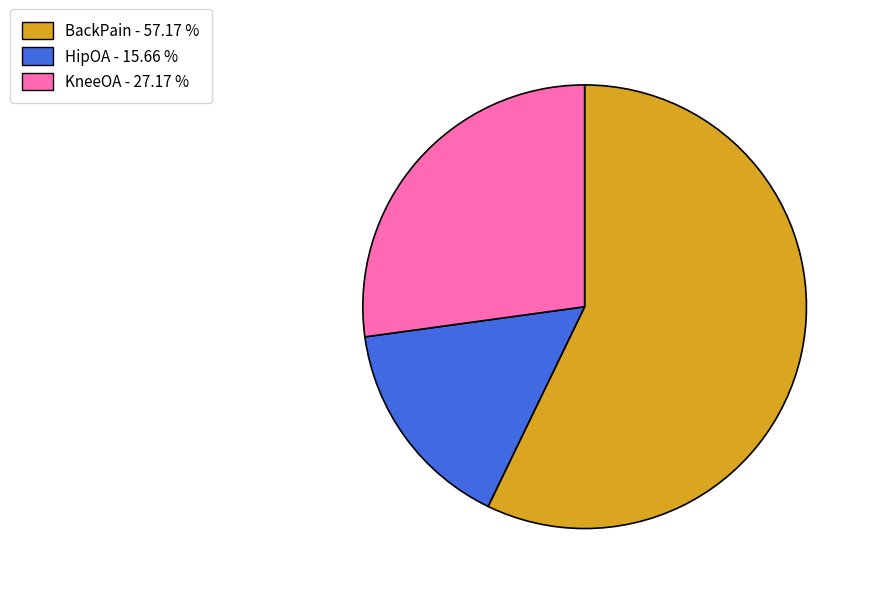

Rank the categories by value from lowest to highest.

HipOA, KneeOA, BackPain